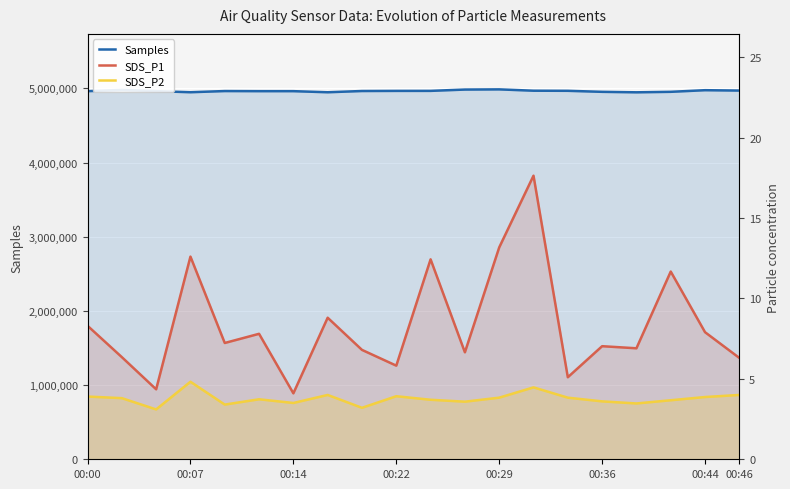

What is the value of the SDS_P1 point at the 6th from the left?

7.8